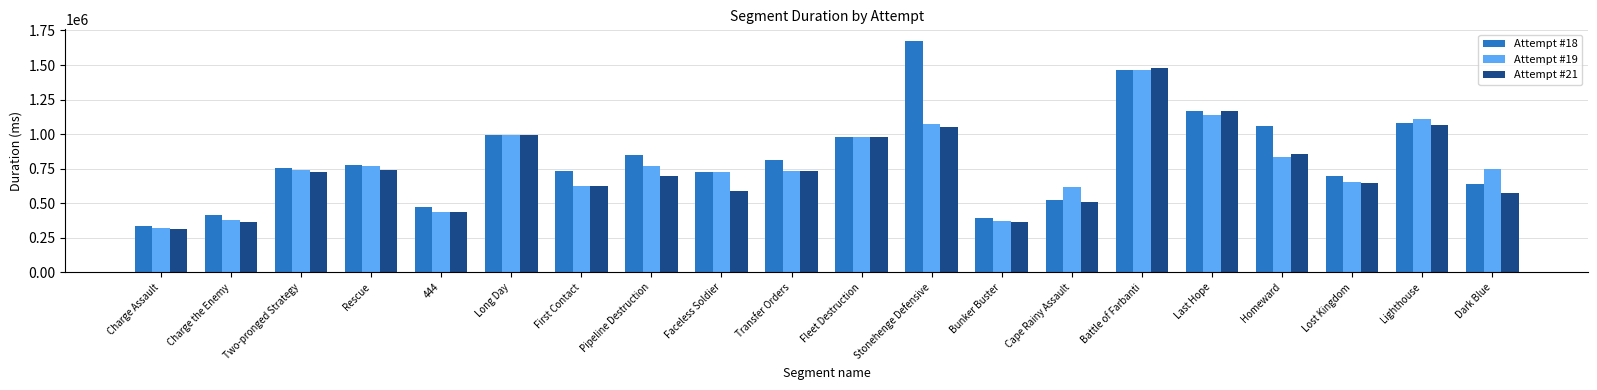

What is the sum of all Attempt #18 values?

16553950